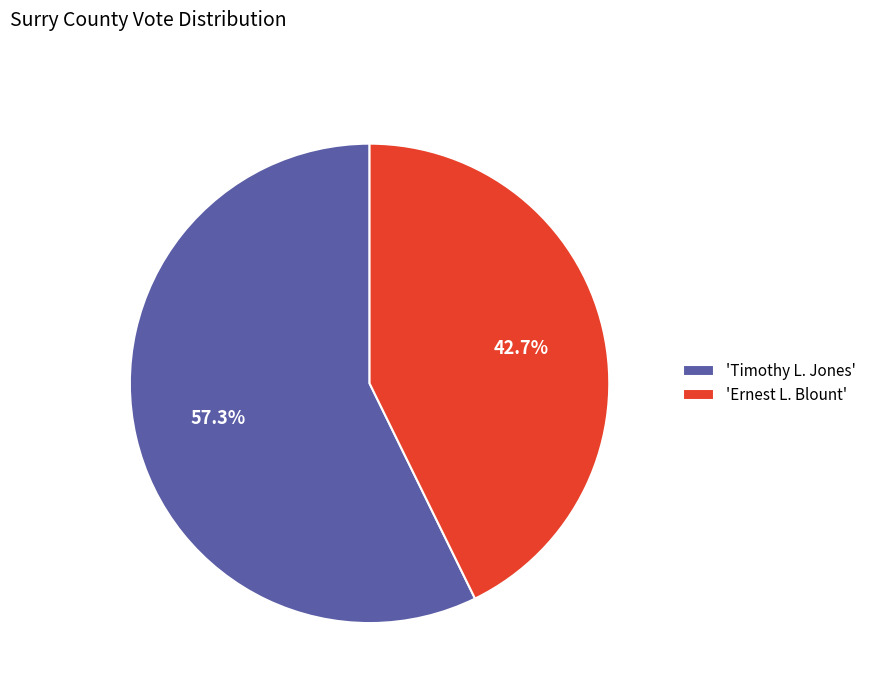

Which has a higher value, 'Timothy L. Jones' or 'Ernest L. Blount'?

'Timothy L. Jones'